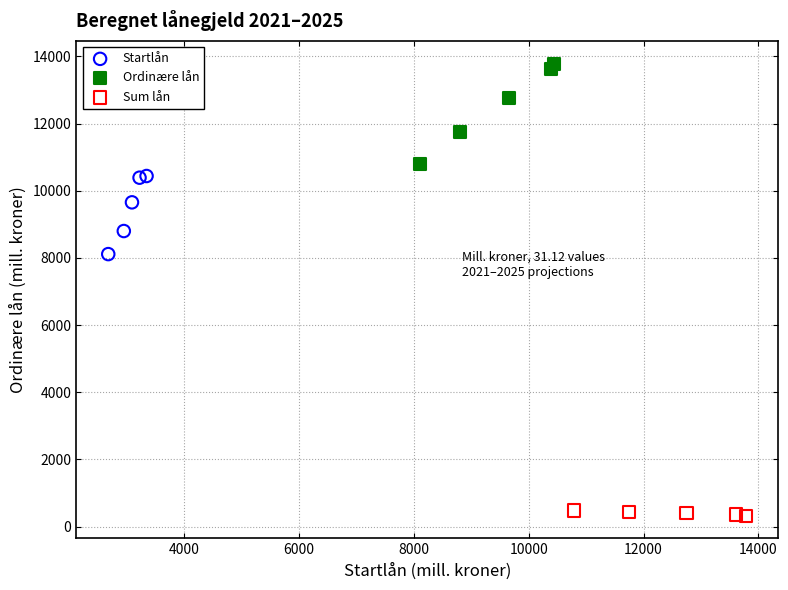

Which series contains the lowest Y value?

Sum lån